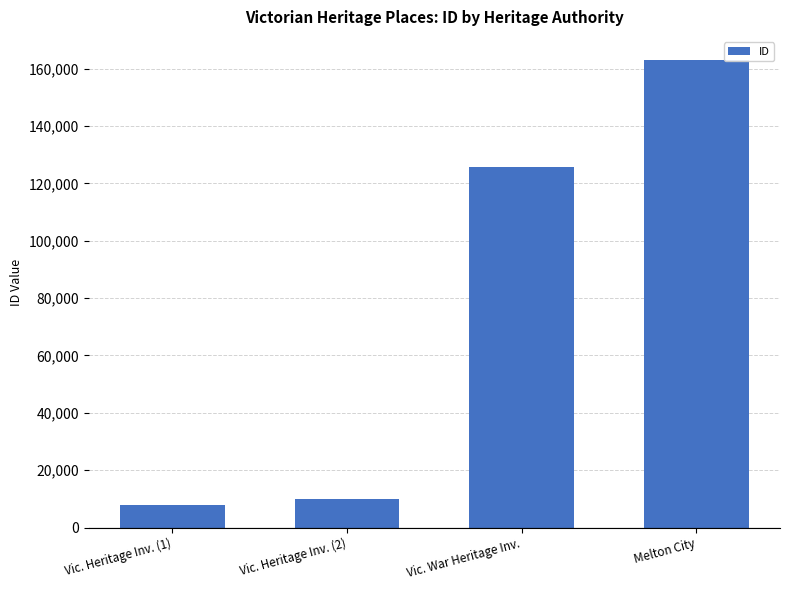

What is the value of the 4th bar from the left?

162929